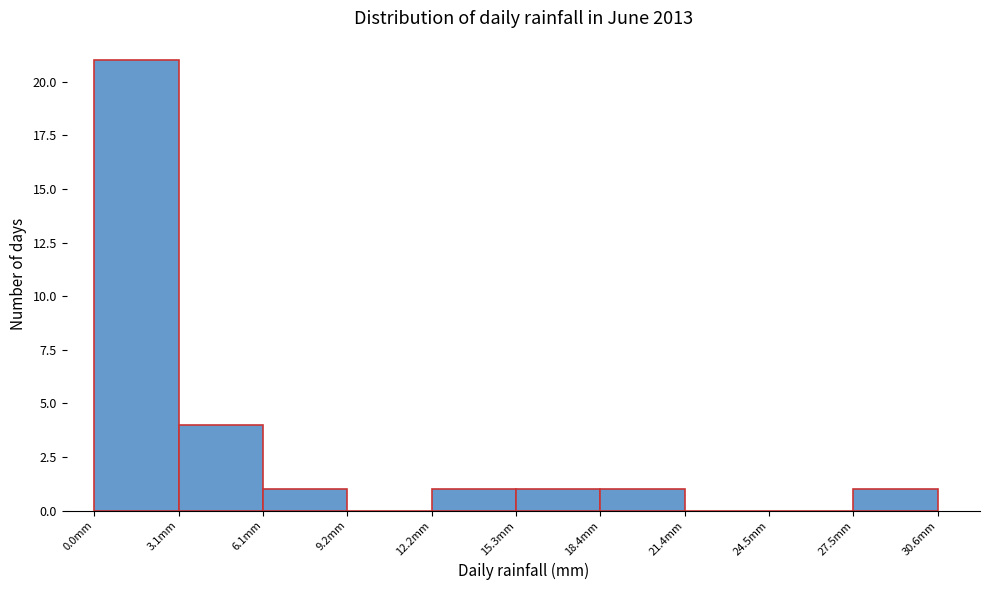

How tall is the bar that spans 6.0 to 9.0 on the x-axis? Neither the bar edges nor the heights are printed on the chart, so give them approximately, as read against the axes.

1